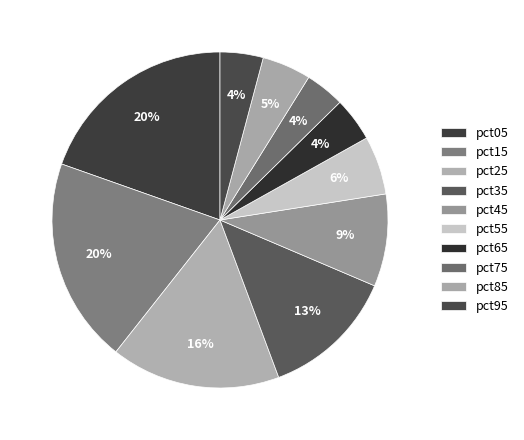

Count the number of slices in the pie.

10